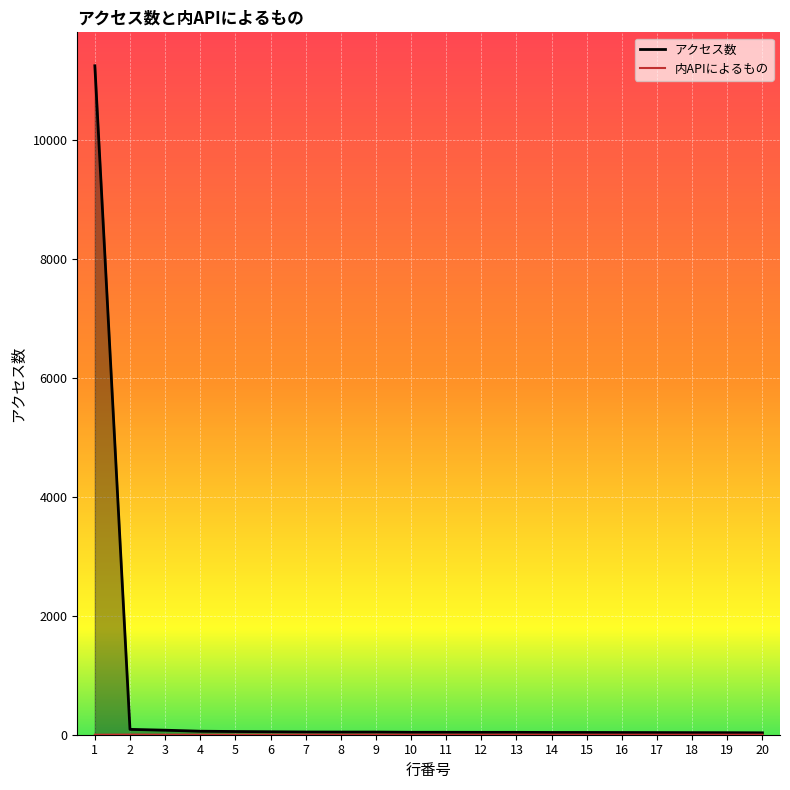

Between 3 and 10, which series saw the biggest shift?

アクセス数